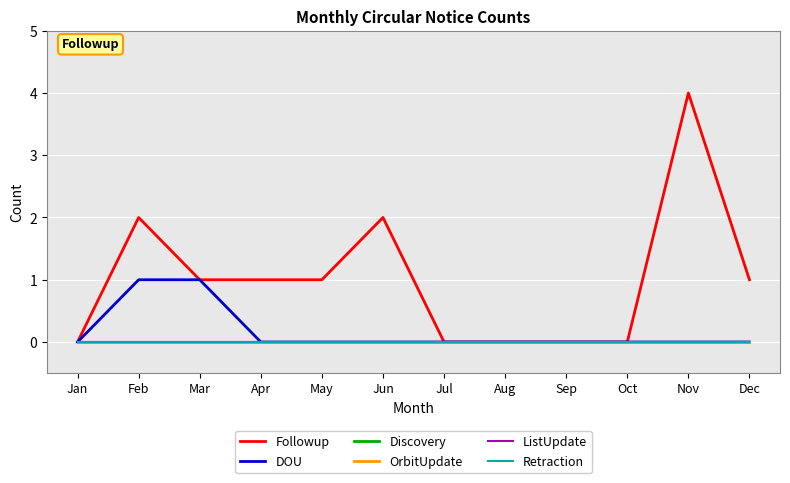

Does the chart have visible grid lines?

Yes